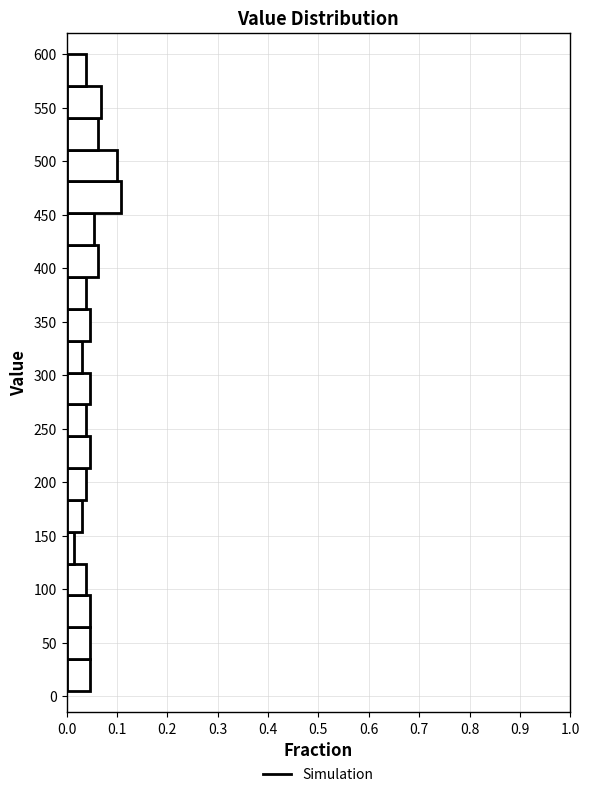

Reading bottom to top, transcribe this chart: for each bar, give the range it covers on the y-axis and its length. Neither the bar edges nor the lengths are printed on the chart, so give them approximately, as read against the axes.

5 to 35: 0.05
35 to 65: 0.05
65 to 95: 0.05
95 to 125: 0.04
125 to 155: 0.02
155 to 185: 0.03
185 to 215: 0.04
215 to 245: 0.05
245 to 275: 0.04
275 to 305: 0.05
305 to 330: 0.03
330 to 360: 0.05
360 to 390: 0.04
390 to 420: 0.06
420 to 450: 0.05
450 to 480: 0.11
480 to 510: 0.10
510 to 540: 0.06
540 to 570: 0.07
570 to 600: 0.04